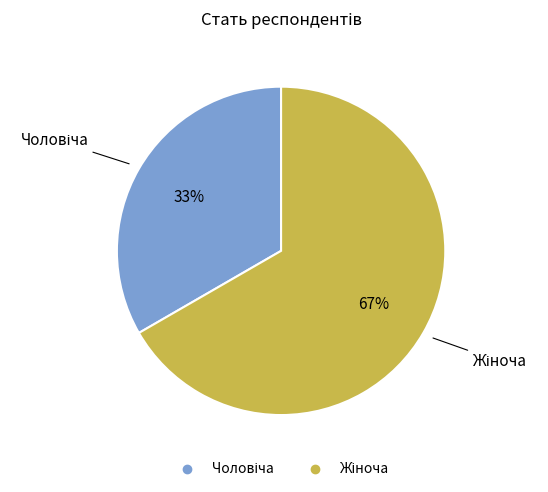

To the nearest percent, what is the average slice percentage?

50%